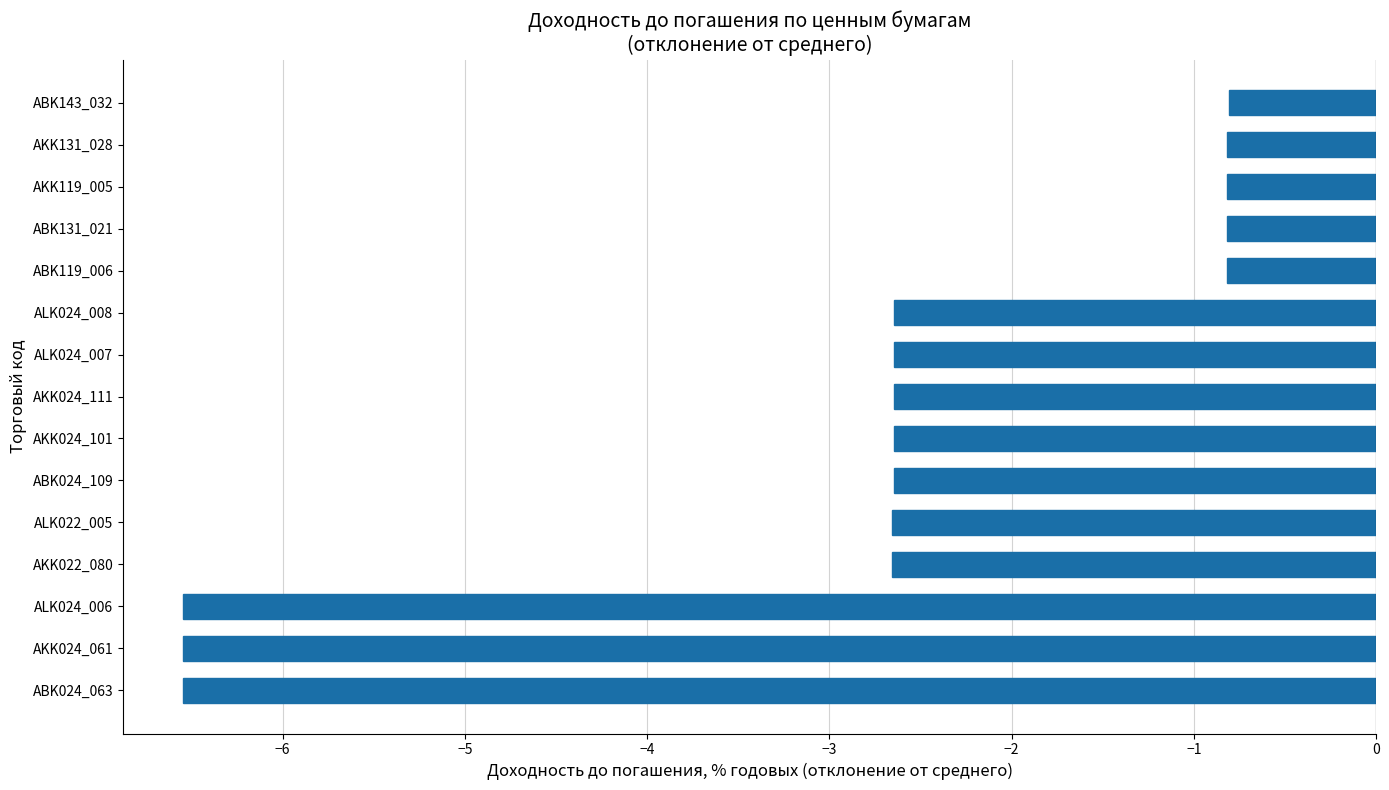

How many values are between -2 and 0?

5